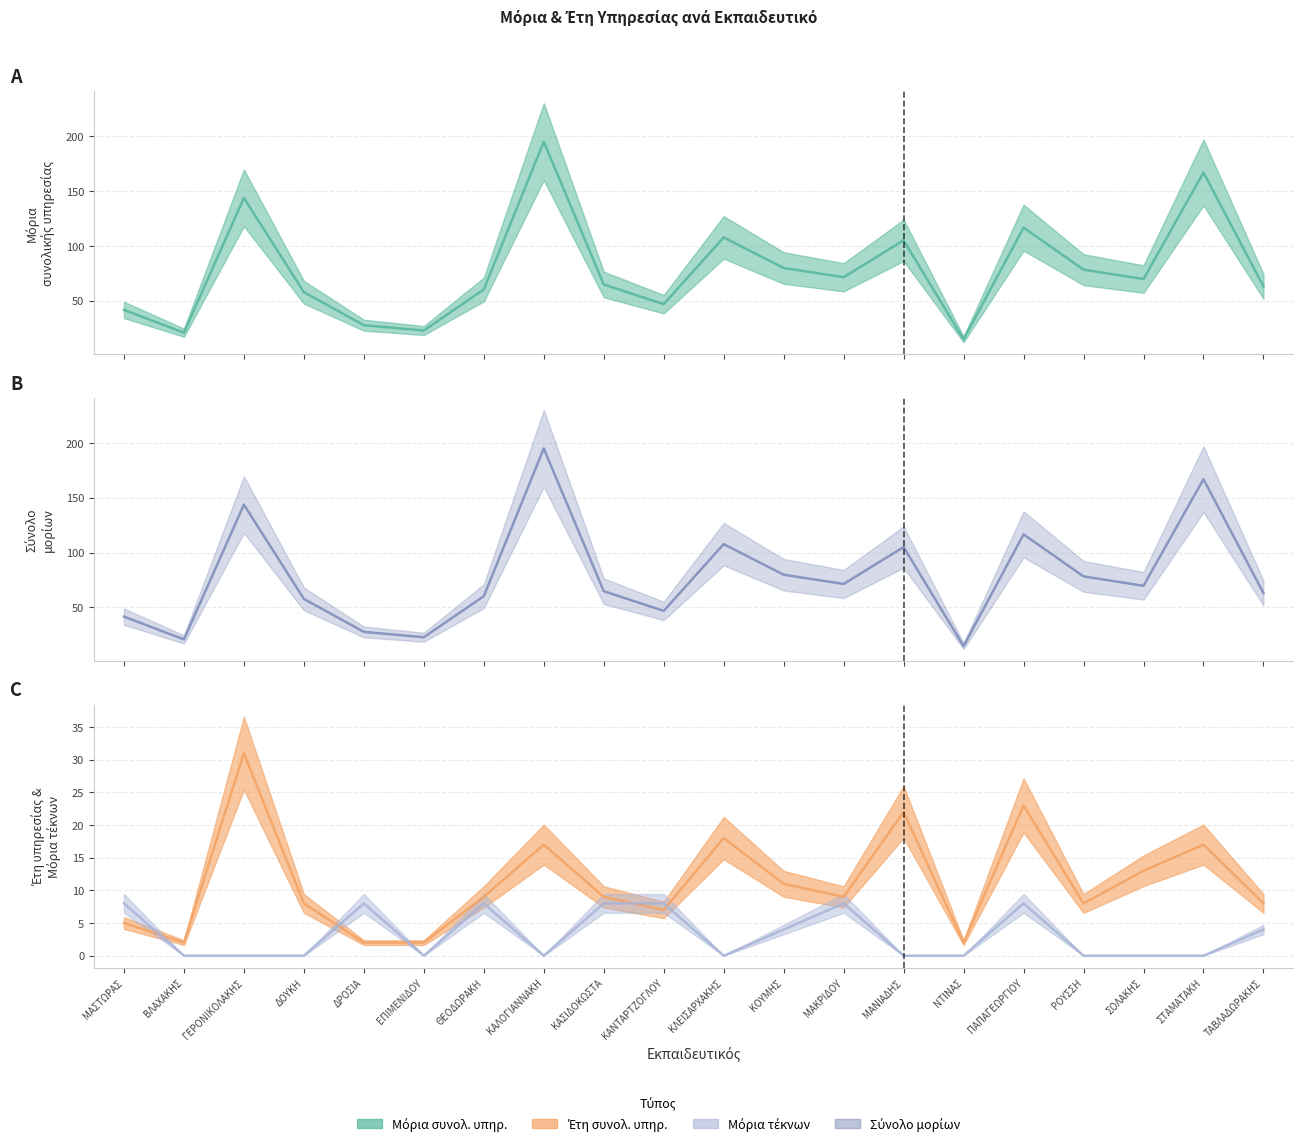

True or false: Έτη συνολ. υπηρ. (mid) and Σύνολο μορίων (mid) intersect in this chart.

False